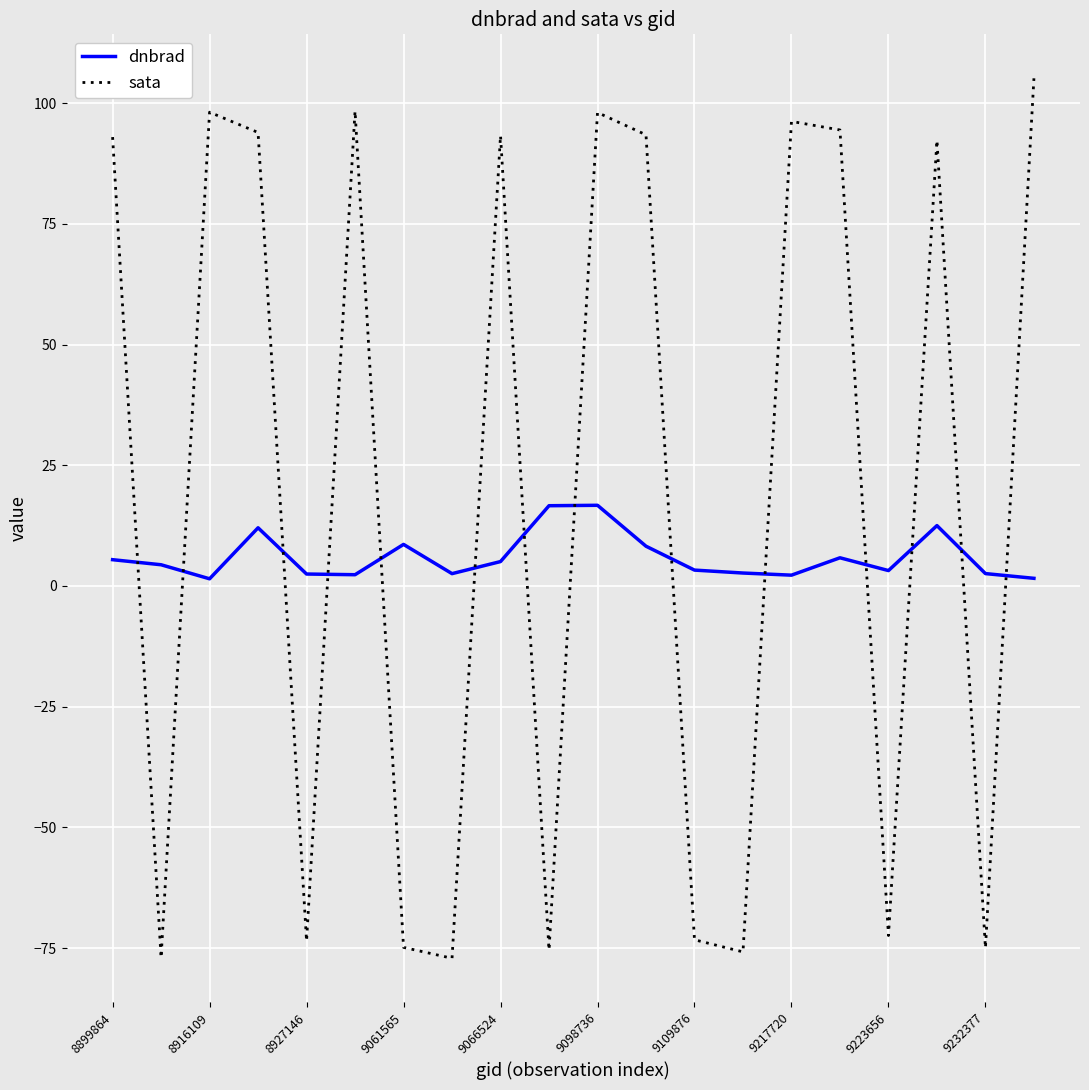

Rank the series by their average value, from lowest to highest.

dnbrad, sata